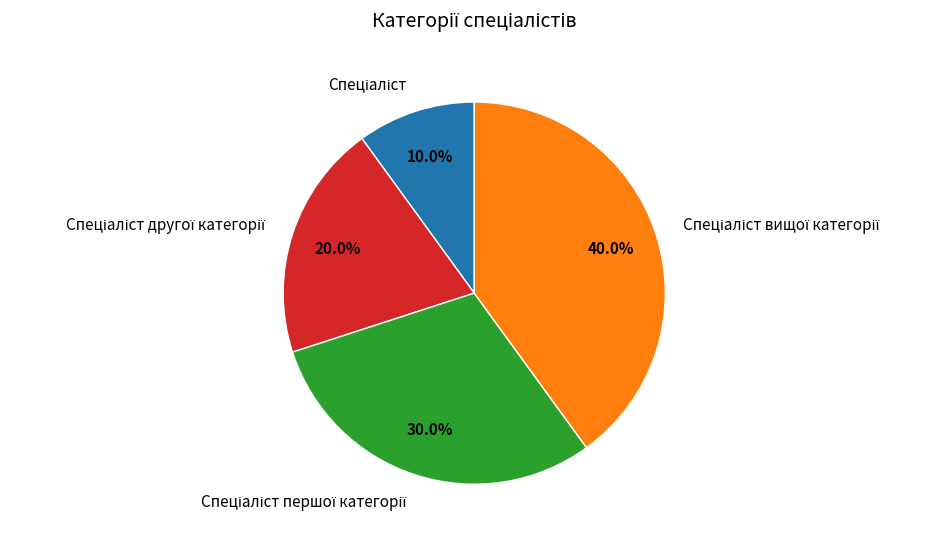

Is there a majority slice in this chart?

No